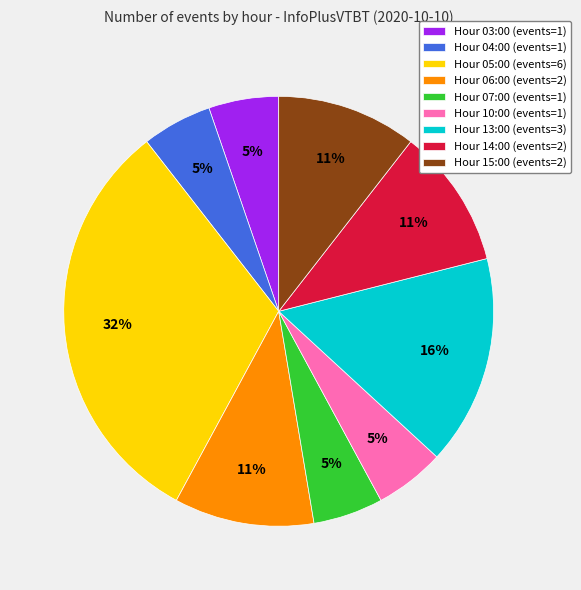

The Hour 14:00 (events=2) slice represents 11% of the pie. True or false?

True